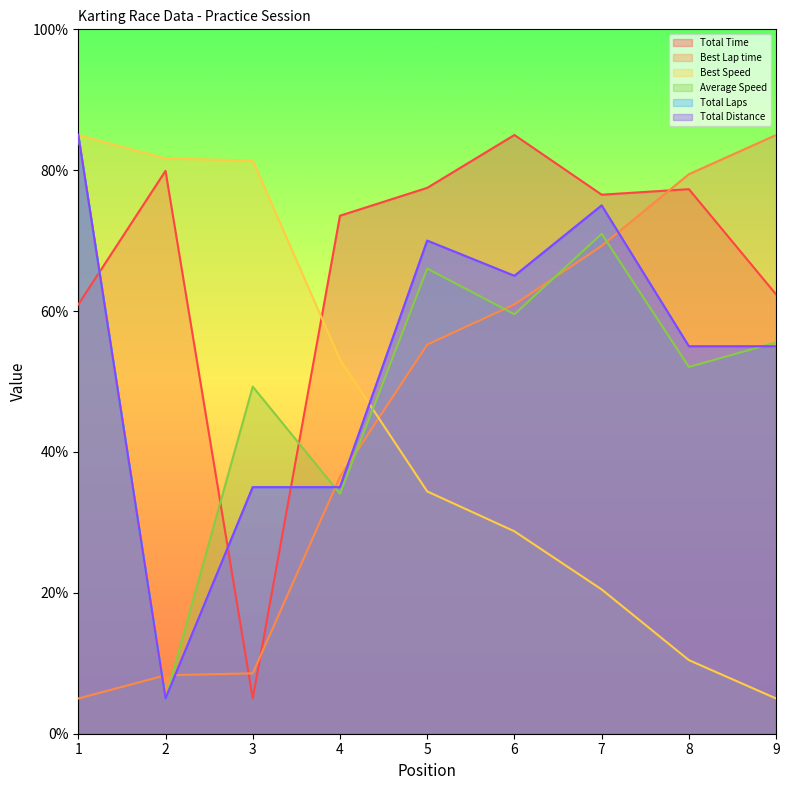

Reading right to left, transcribe all the data shown in this chart.

Total Time: 9=62.4	8=77.3	7=76.5	6=85.0	5=77.5	4=73.5	3=5.0	2=79.9	1=60.9
Best Lap time: 9=85.0	8=79.4	7=69.3	6=60.9	5=55.2	4=36.5	3=8.6	2=8.3	1=5.0
Best Speed: 9=5.0	8=10.4	7=20.5	6=28.7	5=34.4	4=53.1	3=81.4	2=81.7	1=85.0
Average Speed: 9=55.6	8=52.1	7=71.0	6=59.5	5=66.0	4=34.1	3=49.3	2=5.0	1=85.0
Total Laps: 9=55.0	8=55.0	7=75.0	6=65.0	5=70.0	4=35.0	3=35.0	2=5.0	1=85.0
Total Distance: 9=55.0	8=55.0	7=75.0	6=65.0	5=70.0	4=35.0	3=35.0	2=5.0	1=85.0